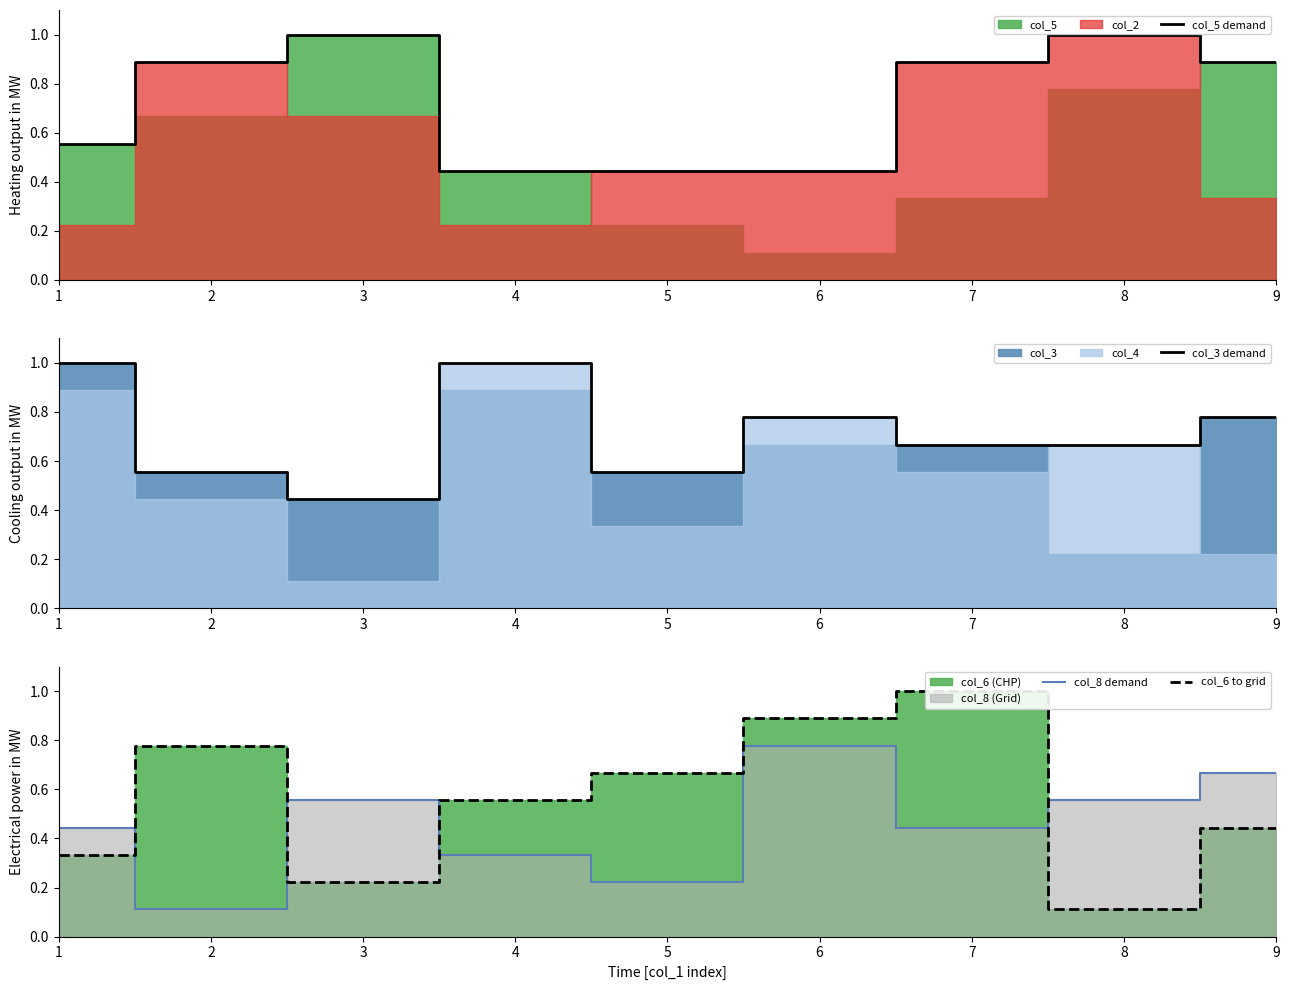

Where do col_3 demand and col_8 demand first cross each other?

2 and 3